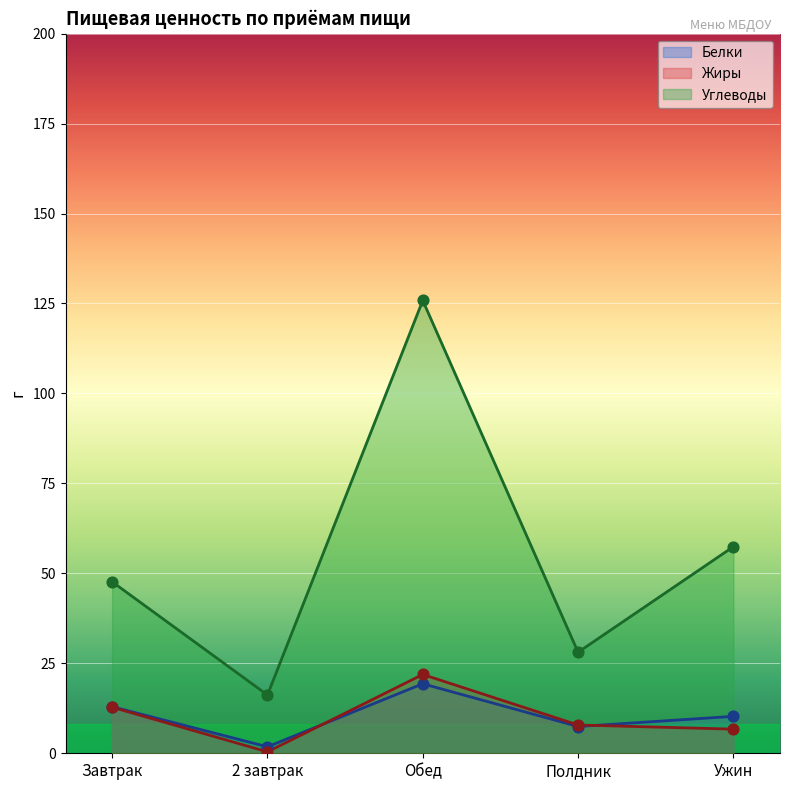

What is the total value across all series at Полдник?

43.4